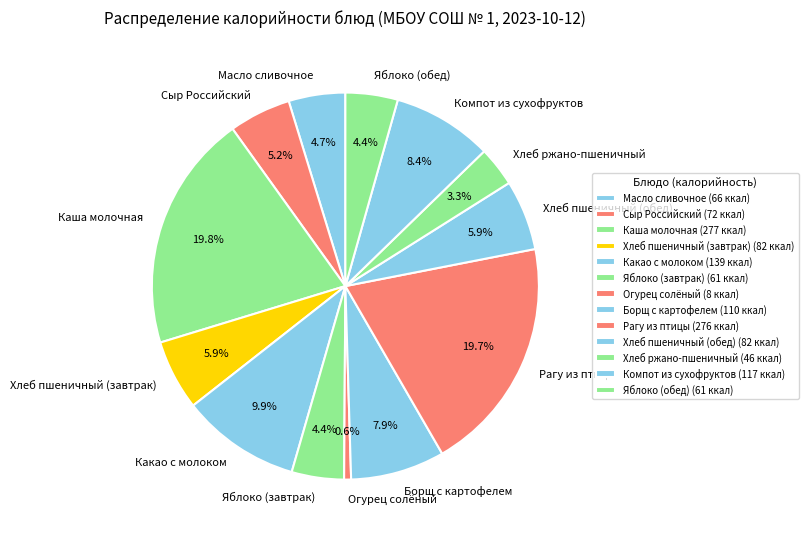

Count the number of slices in the pie.

13